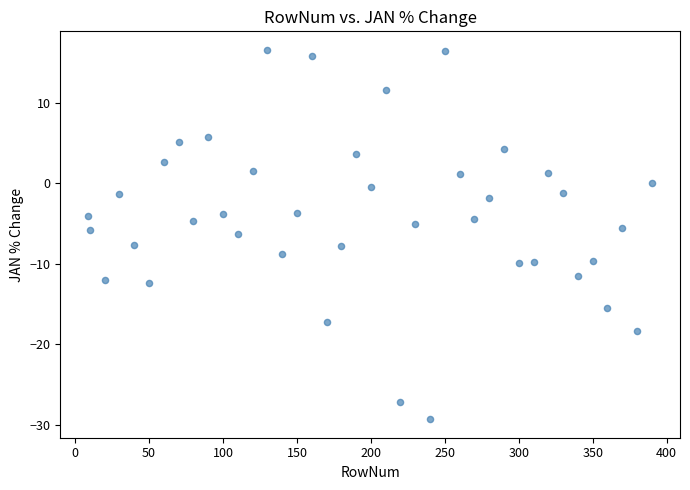

What is the range of Y values (max minus min)?

45.9